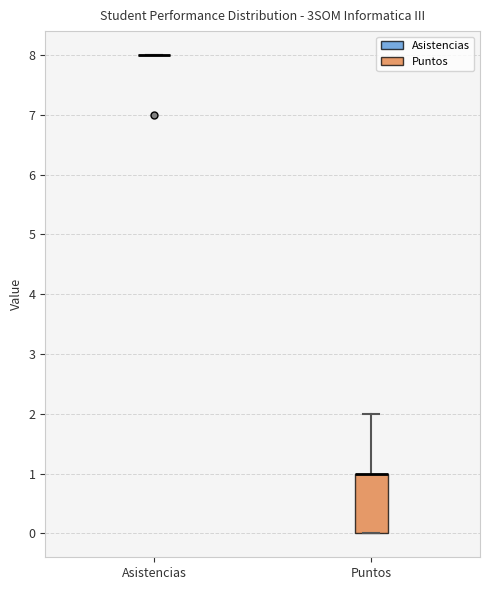

Which box is the tallest, from its lower edge to its upper edge?

Puntos